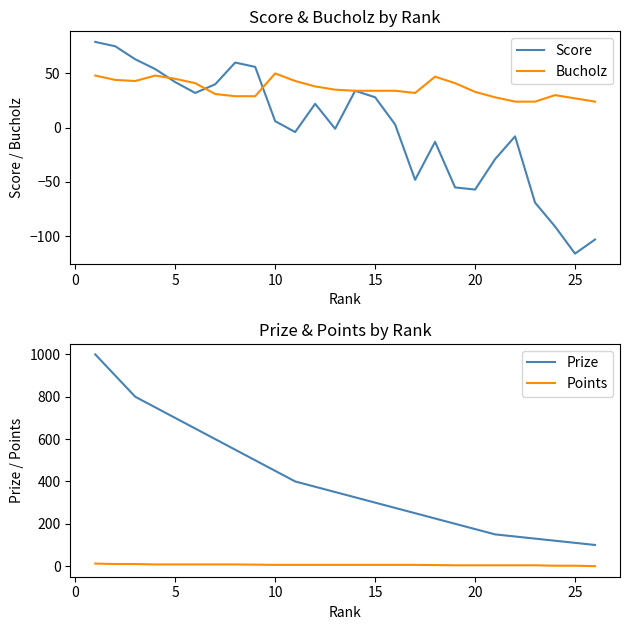

What is the maximum value for Bucholz?

50